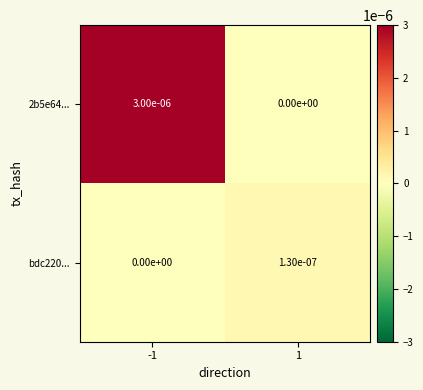

Rank the series by their maximum value, from highest to lowest.

2b5e64..., bdc220...